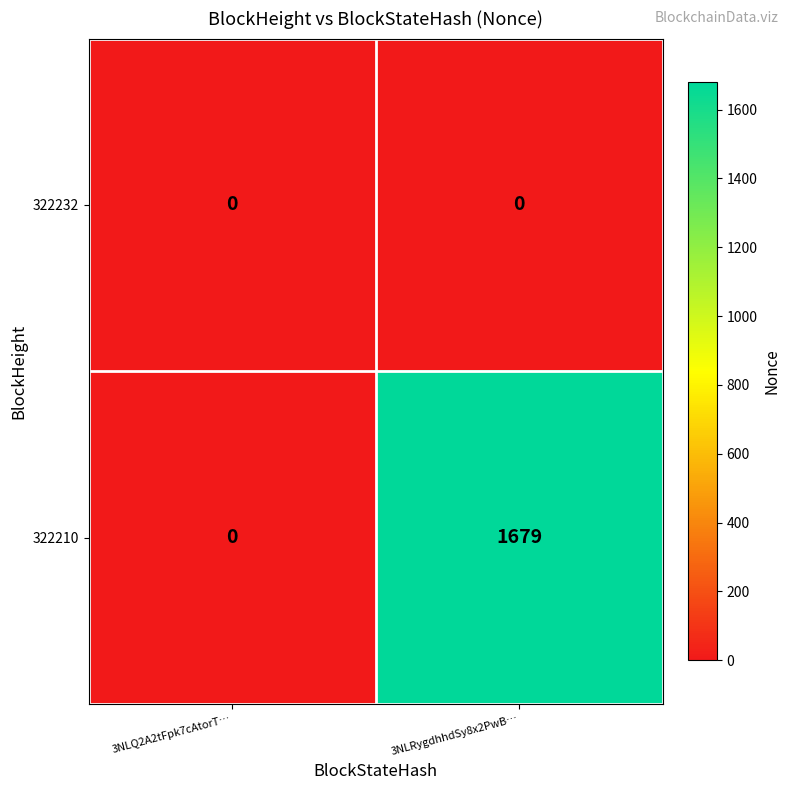

Reading right to left, transcribe all the data shown in this chart.

322232: 3NLRygdhhdSy8x2PwB…=0	3NLQ2A2tFpk7cAtorT…=0
322210: 3NLRygdhhdSy8x2PwB…=1679	3NLQ2A2tFpk7cAtorT…=0